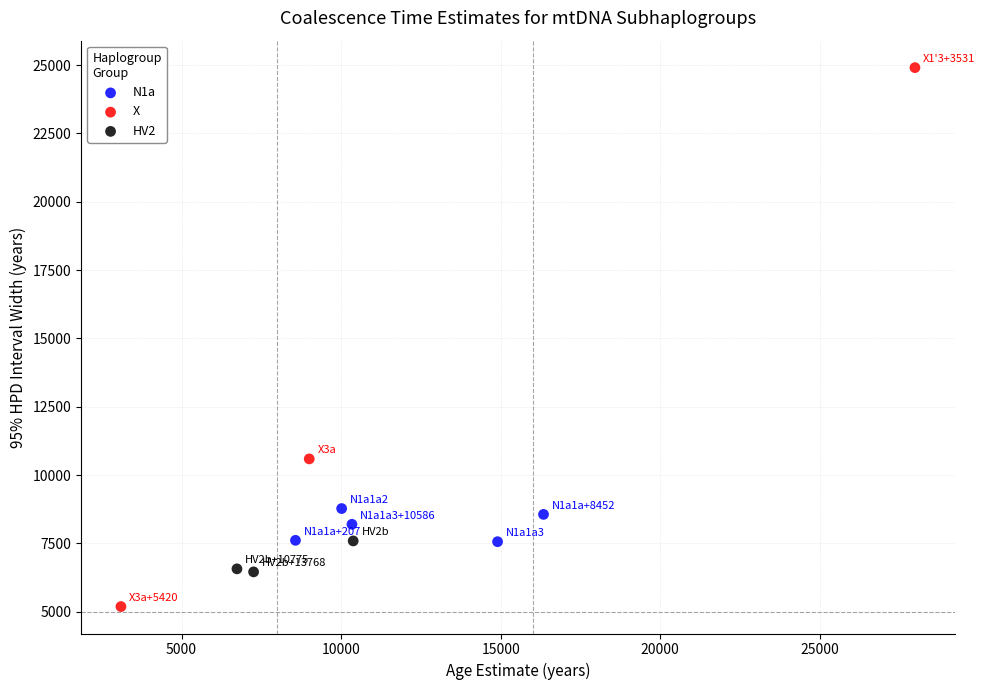

Which series reaches the minimum Y coordinate?

X